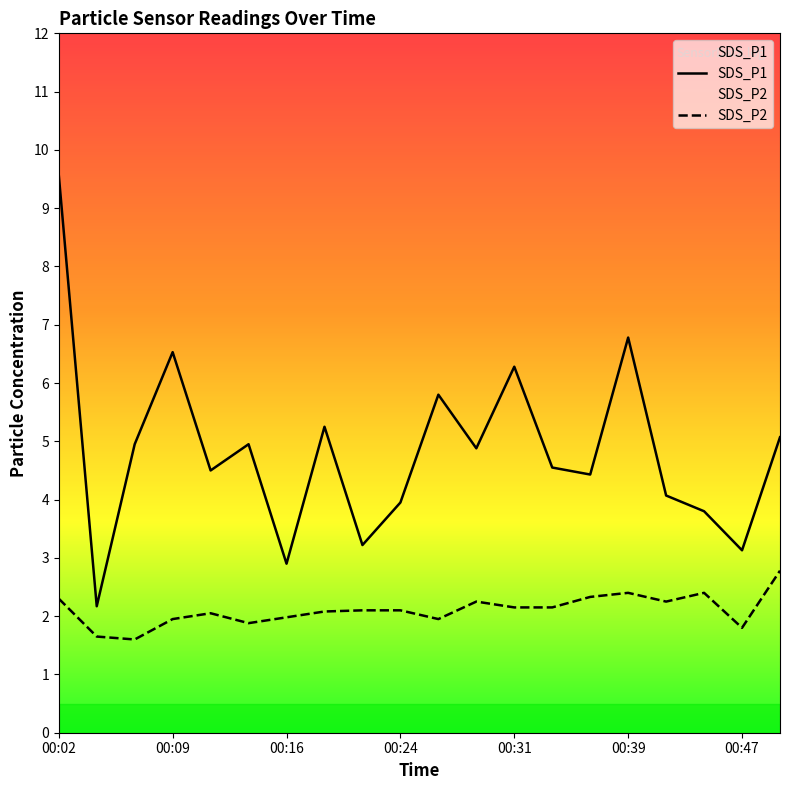

What is the spread (max minus min) of values at 00:26?

3.8